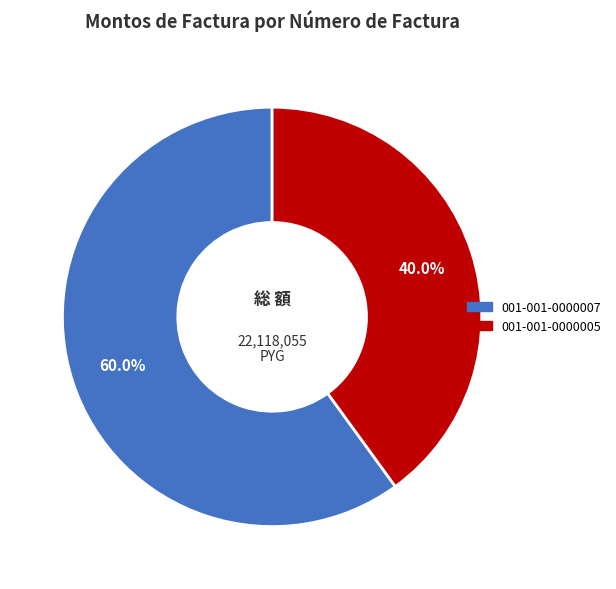

What is the largest slice in the pie chart?

001-001-0000007